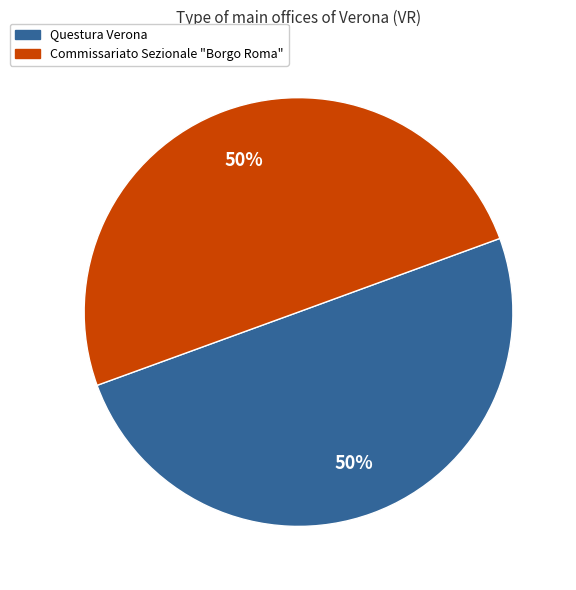

Do Commissariato Sezionale "Borgo Roma" and Questura Verona together represent more than half of the pie?

Yes